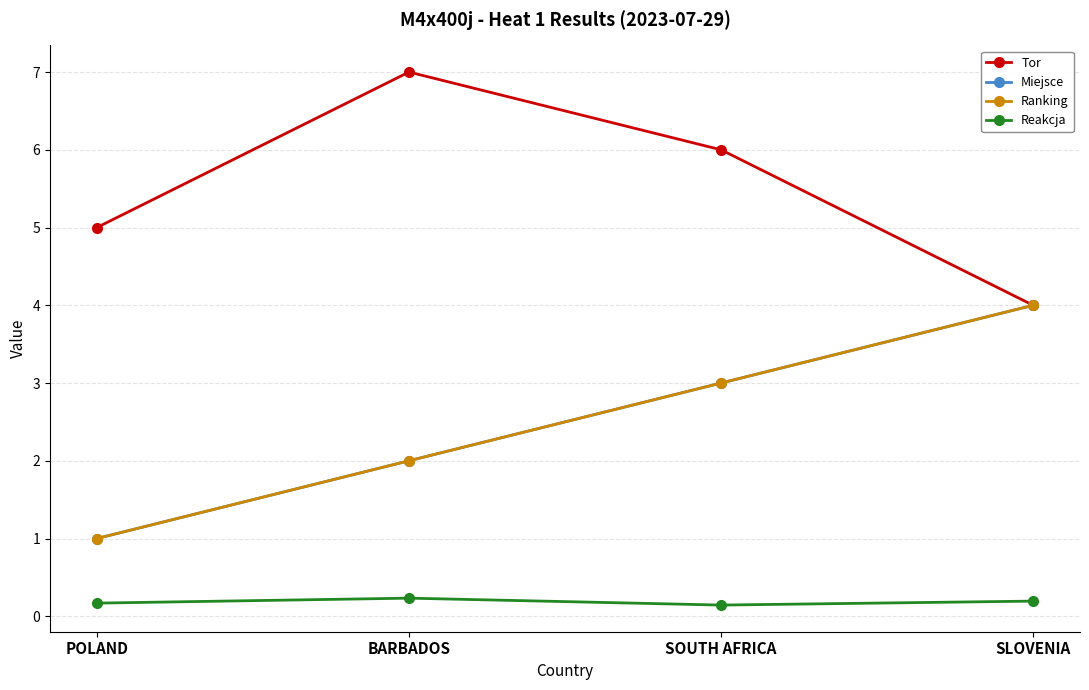

At which label does Tor reach its peak?

BARBADOS